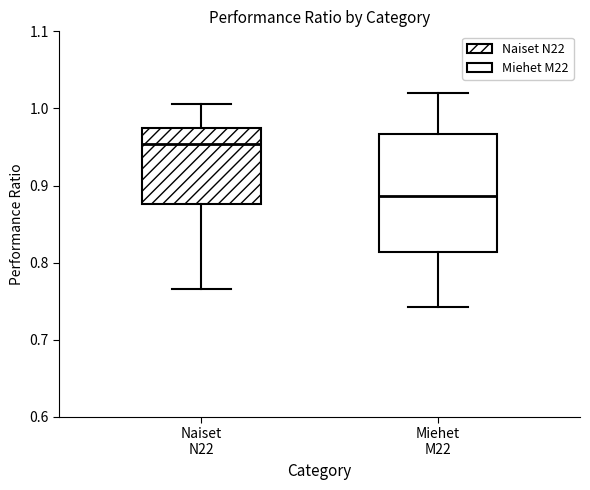

Where does the median line of the box for Miehet M22 sit on the y-axis? The values are not printed on the chart, so give them approximately, as read against the axis.

0.89